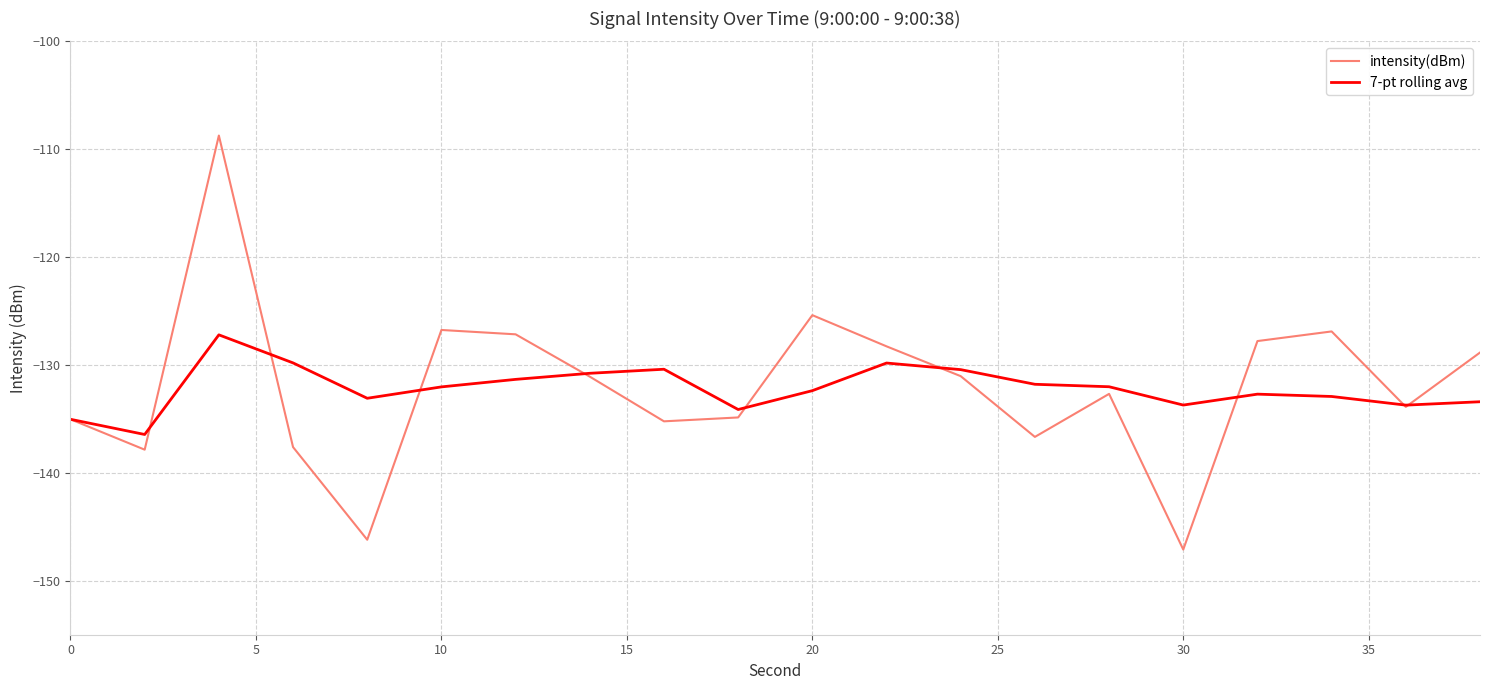

What is the lowest value of the intensity(dBm) series?

-147.1